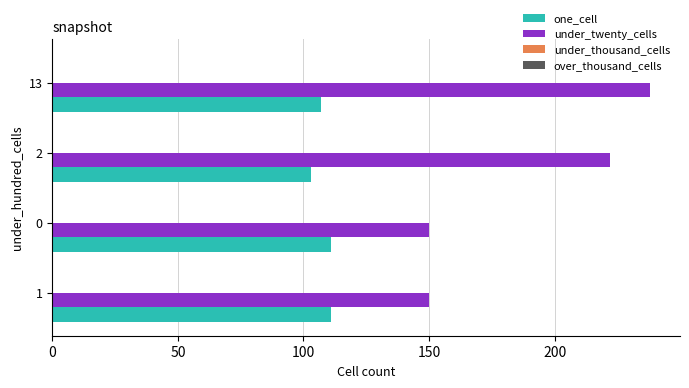

What is the smallest value displayed?

103